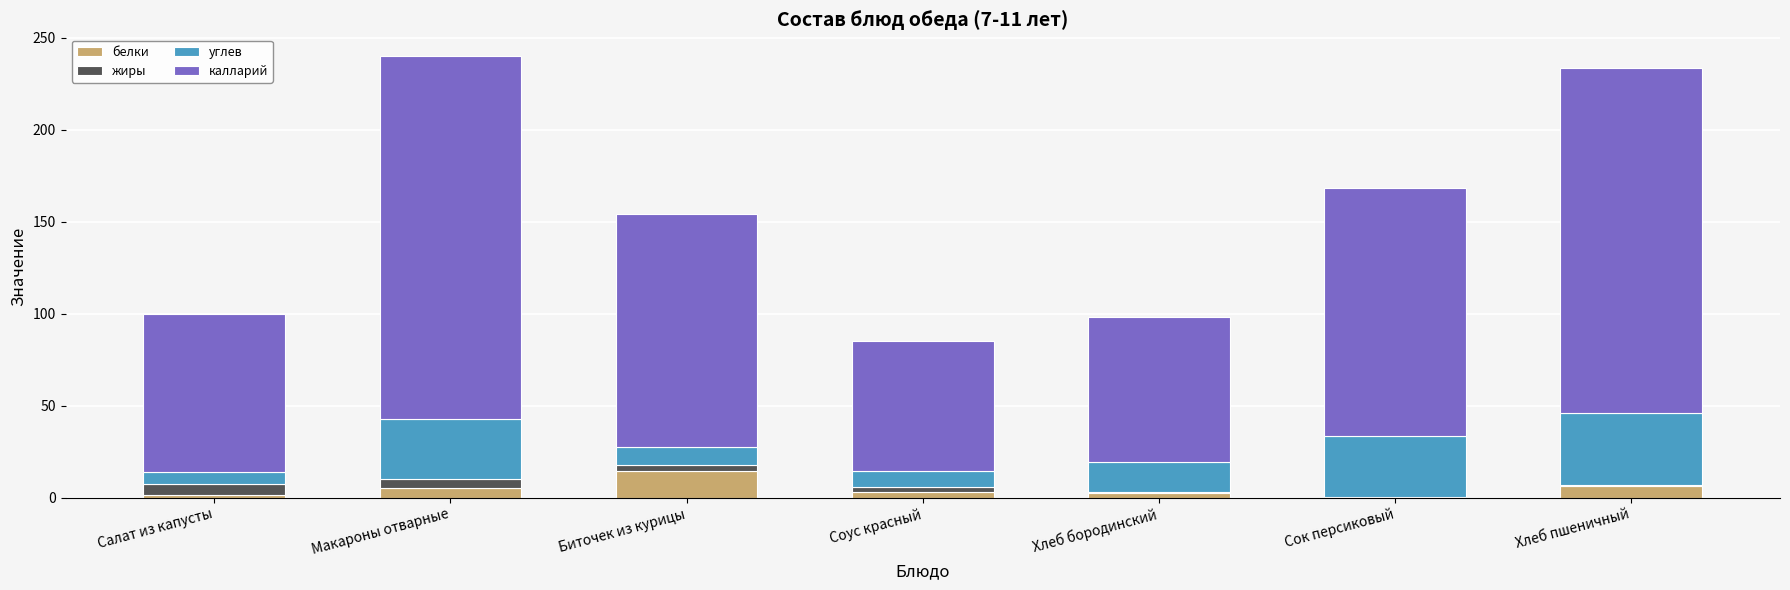

What is the minimum value for белки?

0.6